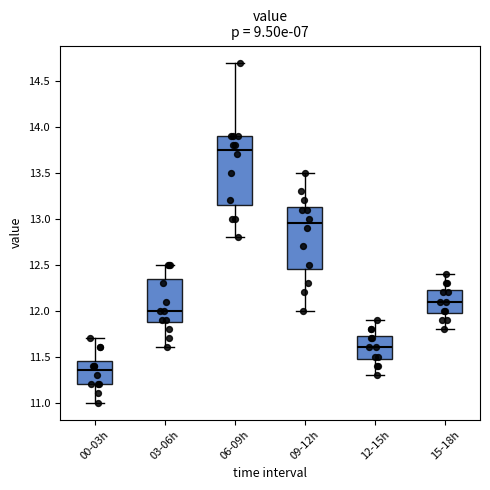

Where does the lower whisker of the box for 00-03h end on the y-axis? The values are not printed on the chart, so give them approximately, as read against the axis.

11.00